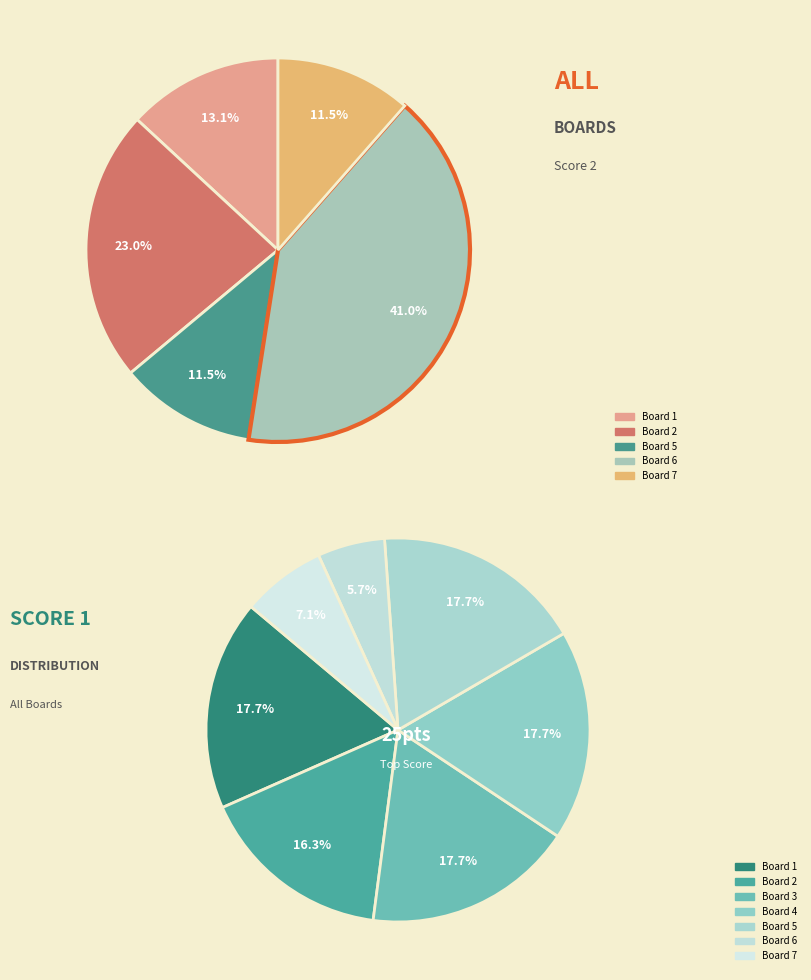

True or false: Board 4 accounts for 1% of the total.

False